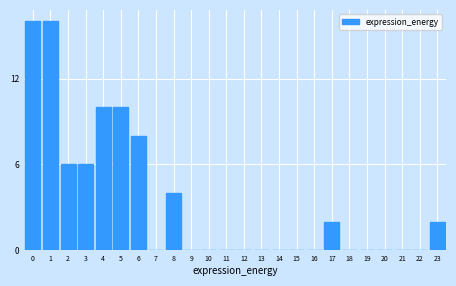

Reading left to right, extract all data points from this chart.

0=16	1=16	2=6	3=6	4=10	5=10	6=8	7=0	8=4	9=0	10=0	11=0	12=0	13=0	14=0	15=0	16=0	17=2	18=0	19=0	20=0	21=0	22=0	23=2